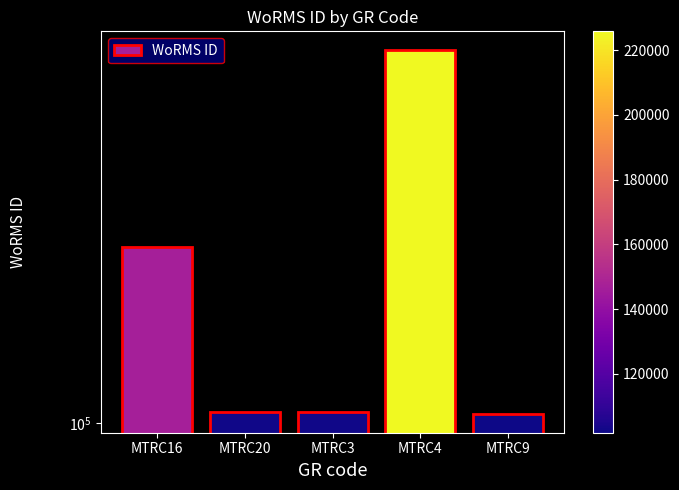

What is the value of the 1st bar from the left?

146768